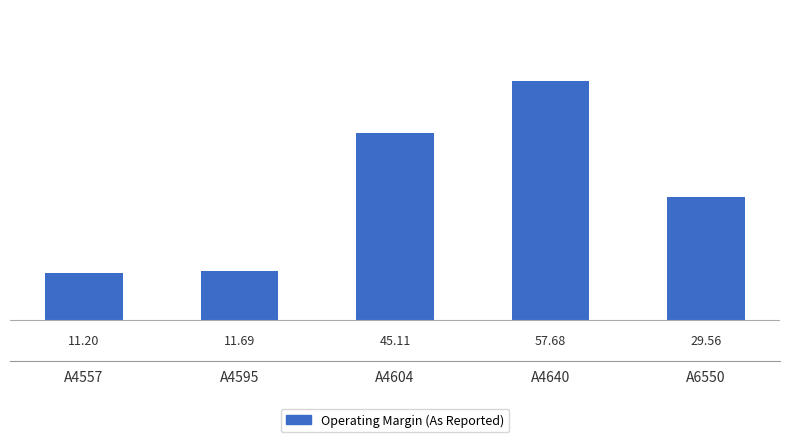

How many data points are above 29?

3